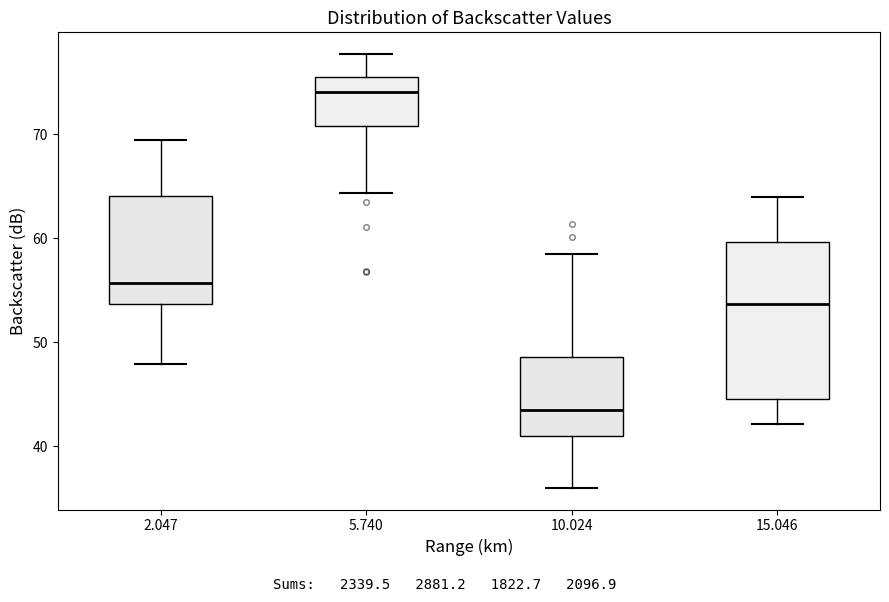

Which box is the tallest, from its lower edge to its upper edge?

15.046